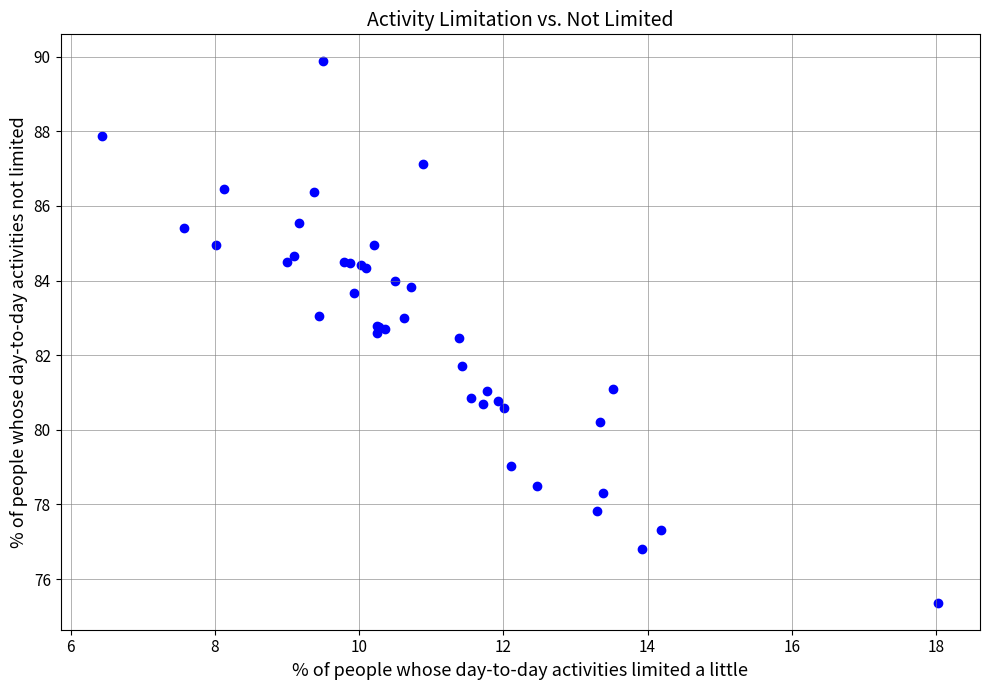

What Y value in the scatter plot is closest to 82?

81.7